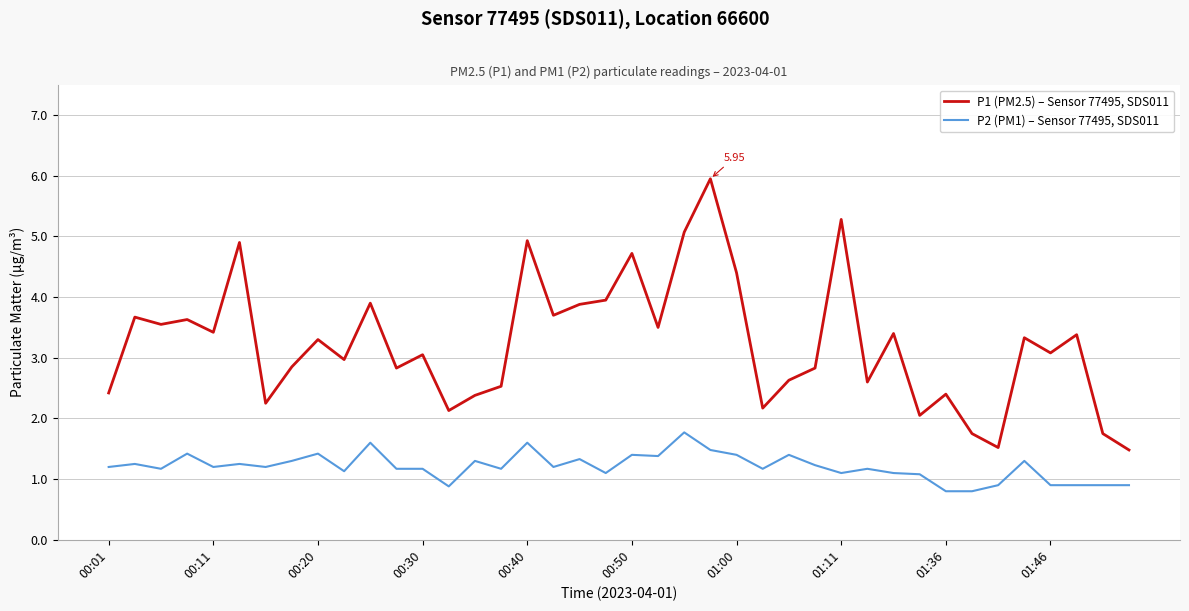

Which series has the largest range (max minus min)?

P1 (PM2.5) – Sensor 77495, SDS011